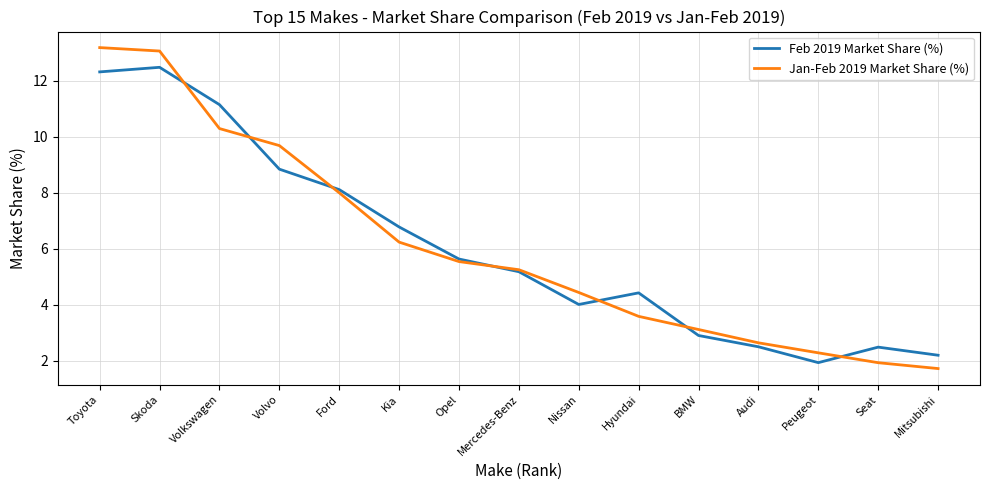

Which series ends up on top after the final intersection of Jan-Feb 2019 Market Share (%) and Feb 2019 Market Share (%)?

Feb 2019 Market Share (%)